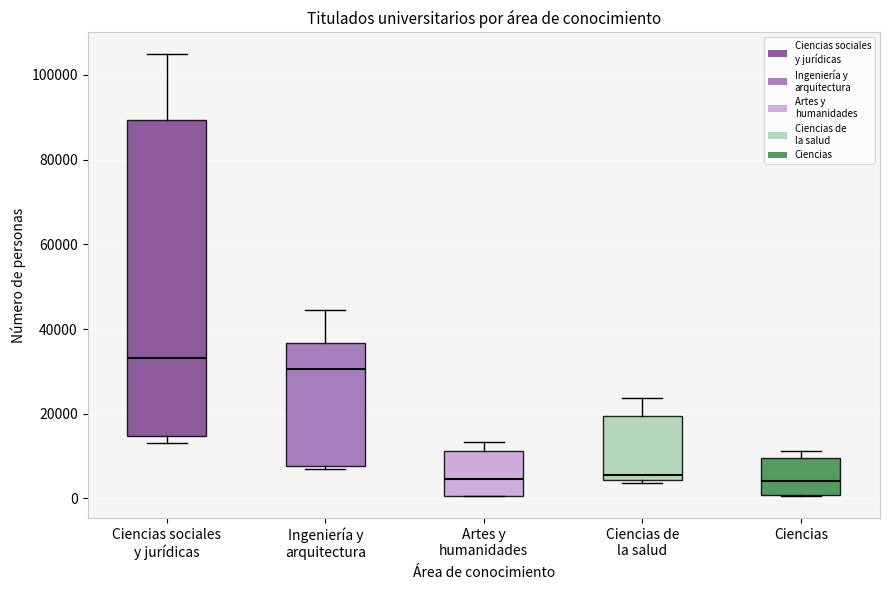

Reading left to right, read every box against the y-axis: the position of its median line, the range the box covers, and the ends of its whiskers. The values are not printed on the chart, so give them approximately, as read against the axis.

Ciencias sociales y jurídicas: median 34000, box 14000 to 90000, whiskers 14000 (just below the box's lower edge) to 104000
Ingeniería y arquitectura: median 30000, box 8000 to 36000, whiskers 6000 to 44000
Artes y humanidades: median 4000, box 0 to 12000, whiskers 0 to 14000
Ciencias de la salud: median 6000, box 4000 to 20000, whiskers 4000 (just below the box's lower edge) to 24000
Ciencias: median 4000, box 0 to 10000, whiskers 0 to 12000